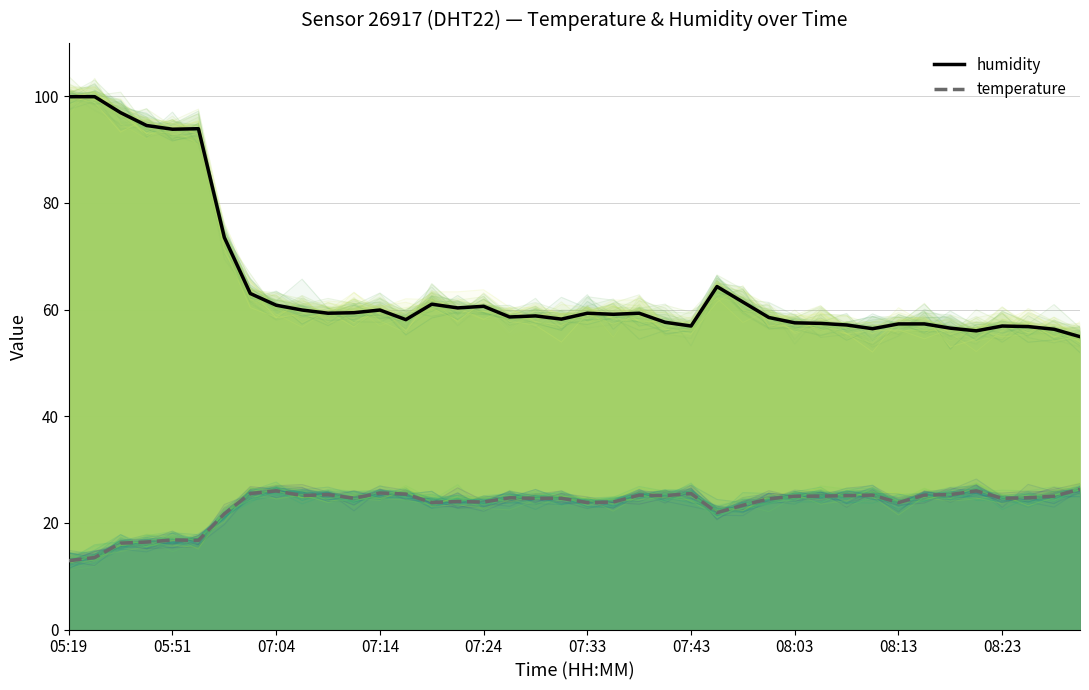

How many values in the temperature series exceed 24?

25